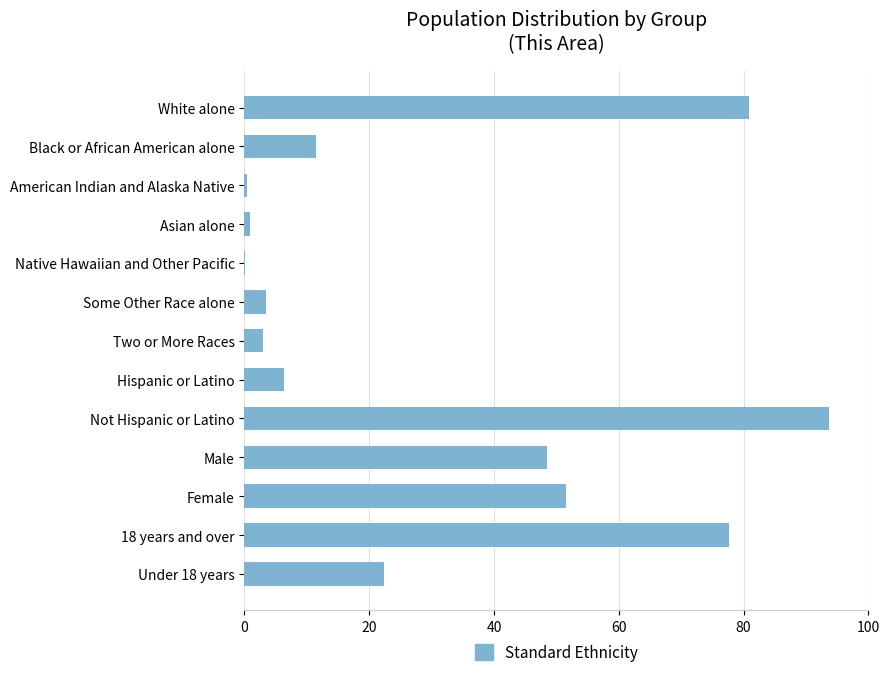

What is the change in value from Black or African American alone to Some Other Race alone?

-8.0